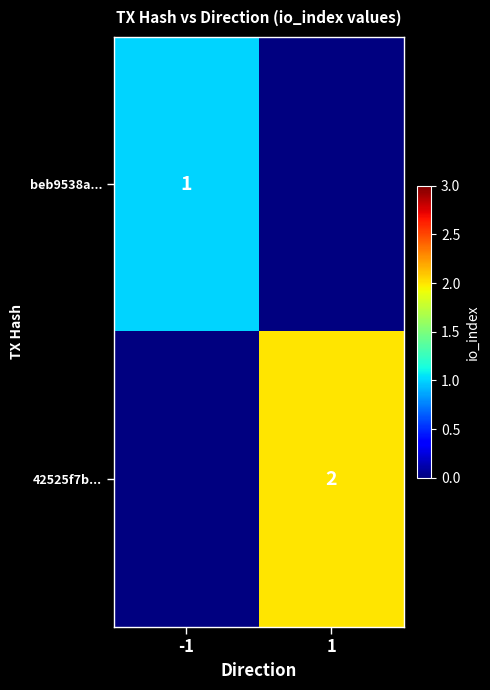

Count the number of data series in this chart.

2